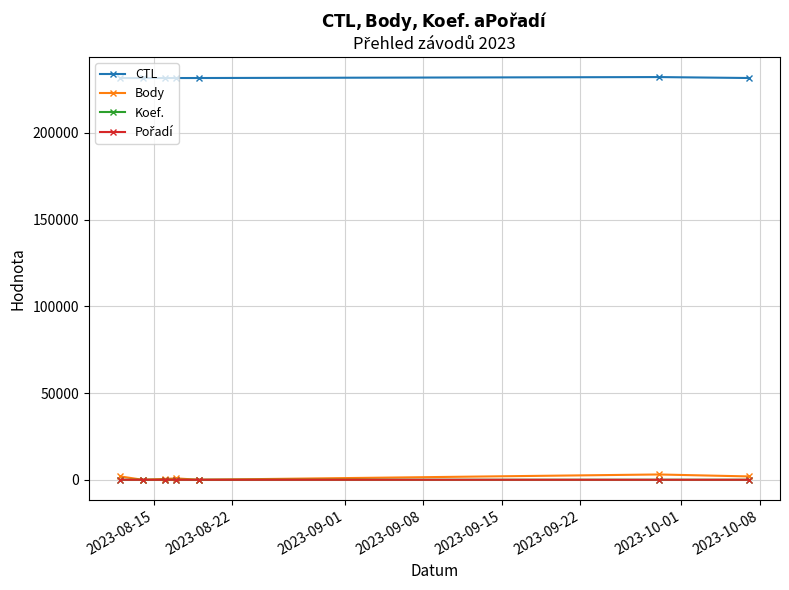

Which series has the largest total across all categories?

CTL